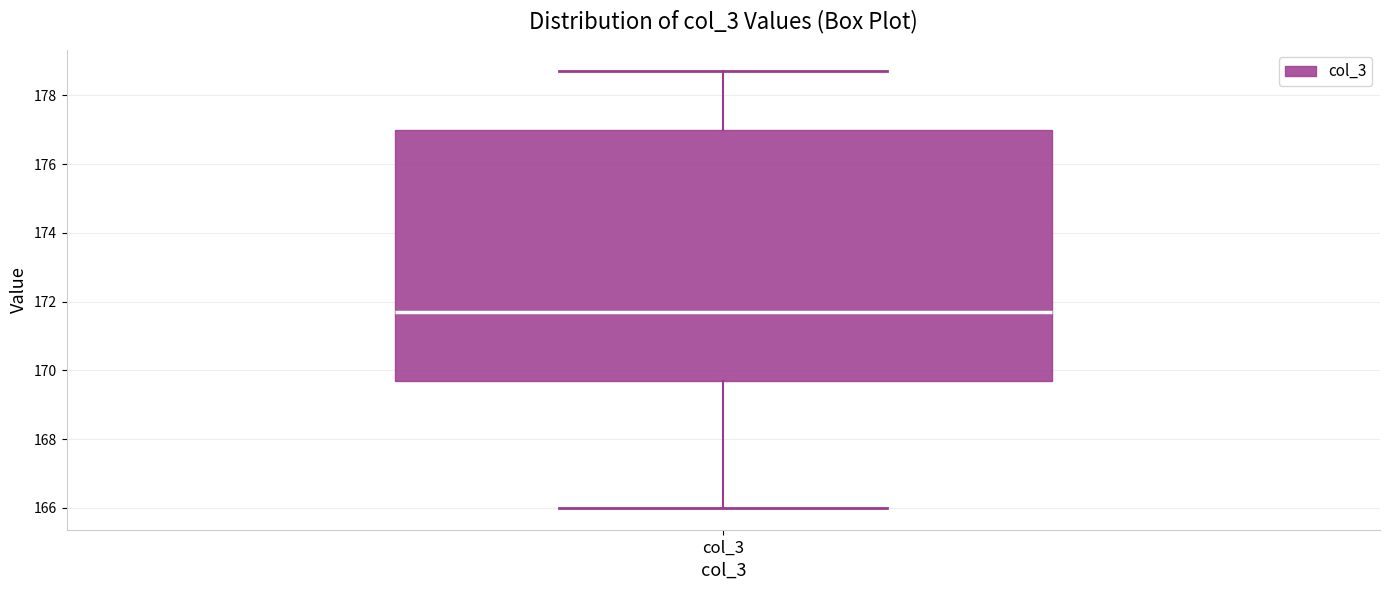

Read this box plot against the y-axis: the position of the median line, the range covered by the box, and the ends of both whiskers. The values are not printed on the chart, so give them approximately, as read against the axis.

median 171.8, box 169.8 to 177.0, whiskers 166.0 to 178.8